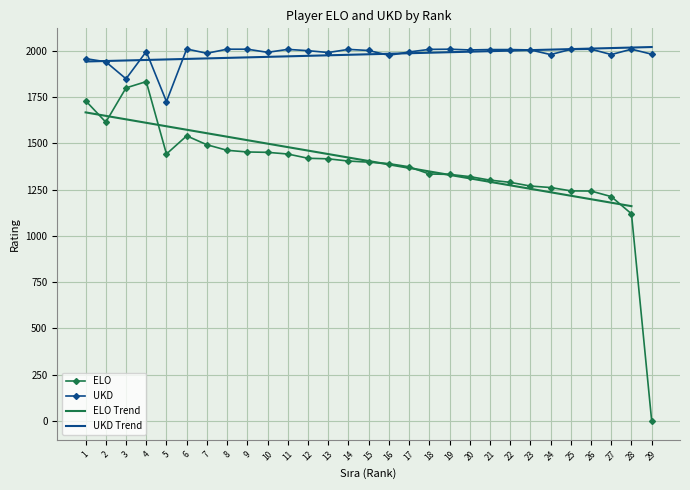

What is the difference between the second highest and second lowest values in the ELO series?

680.0